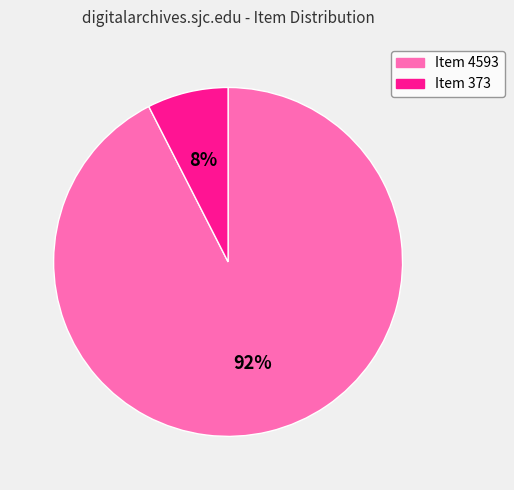

Combined, do Item 4593 and Item 373 account for over 50%?

Yes